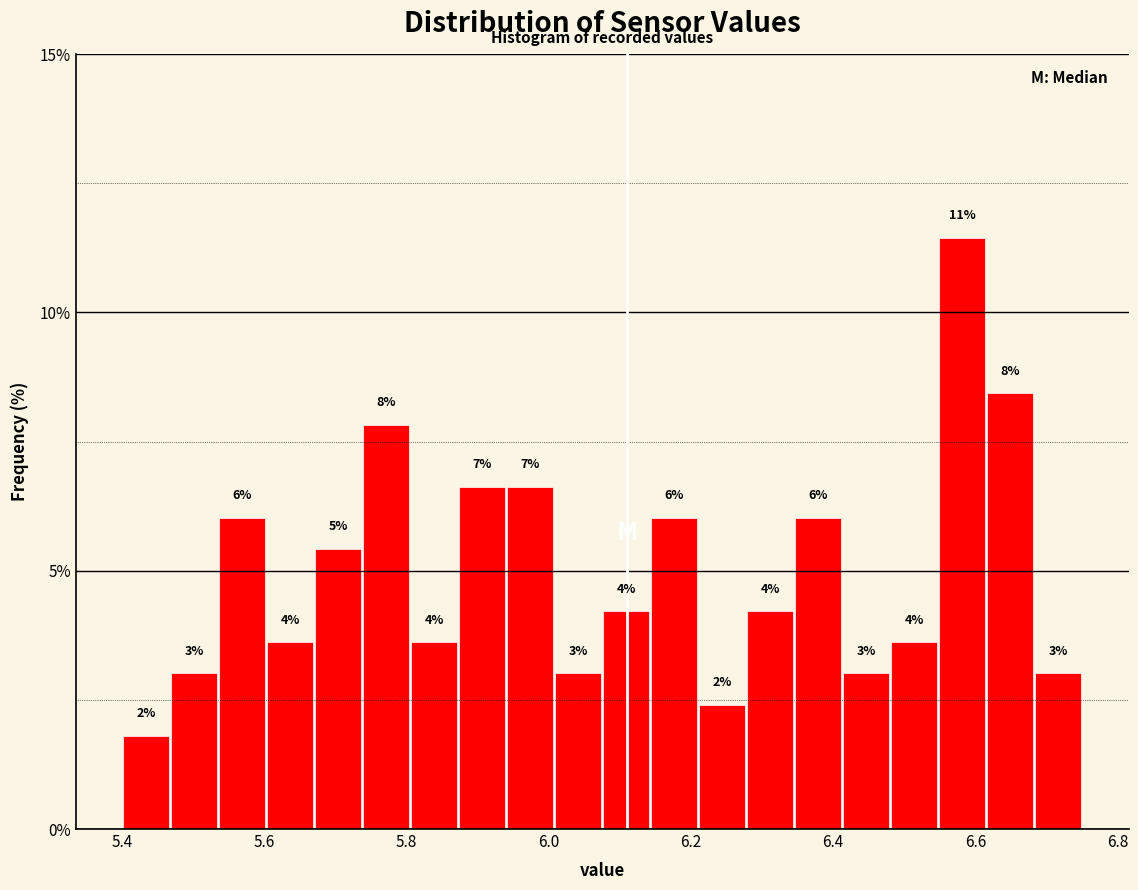

Around what value on the x-axis is the tallest bar? Give the approximate position of its centre, as read against the axis.

6.58